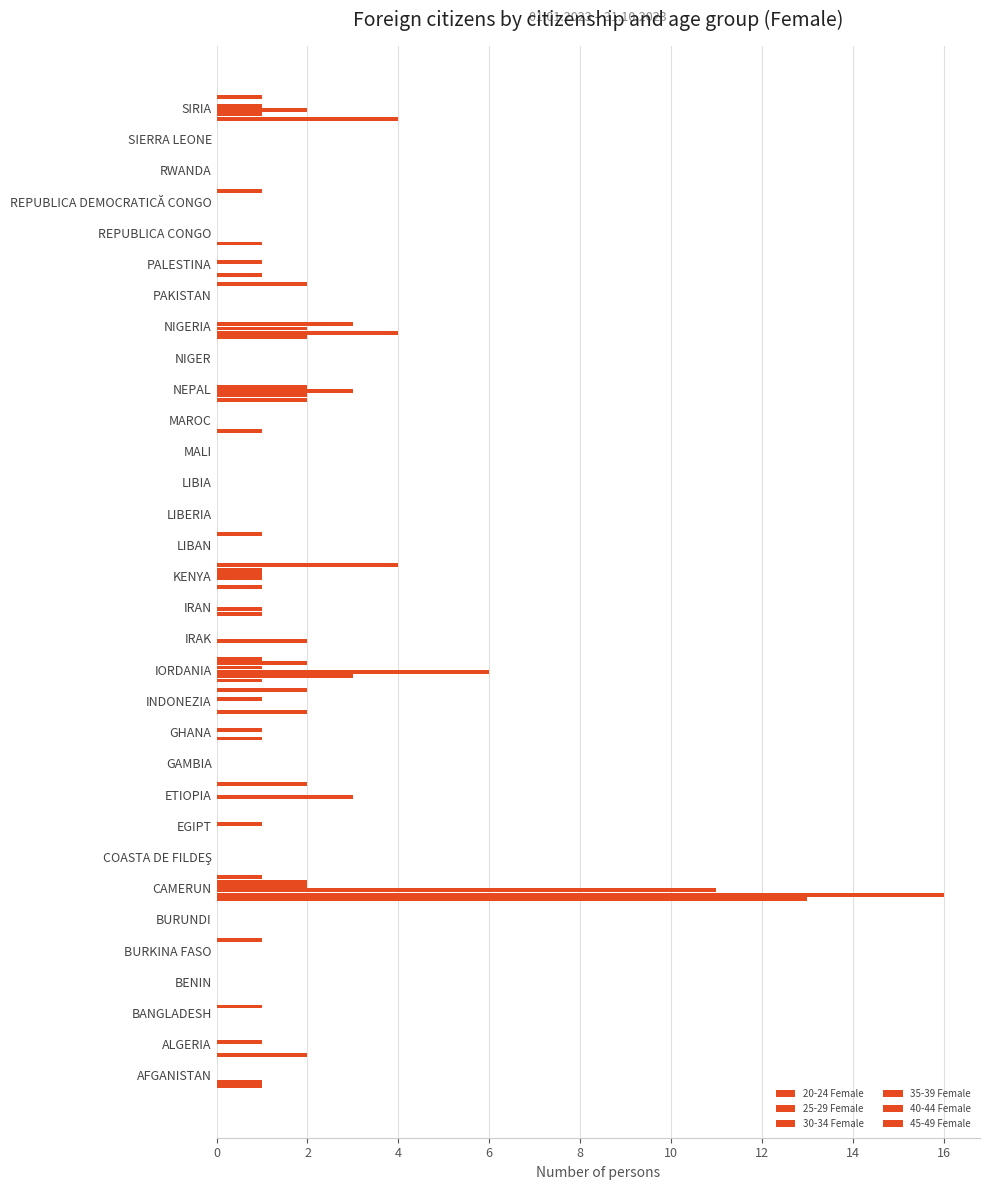

How many distinct data groups are displayed?

6